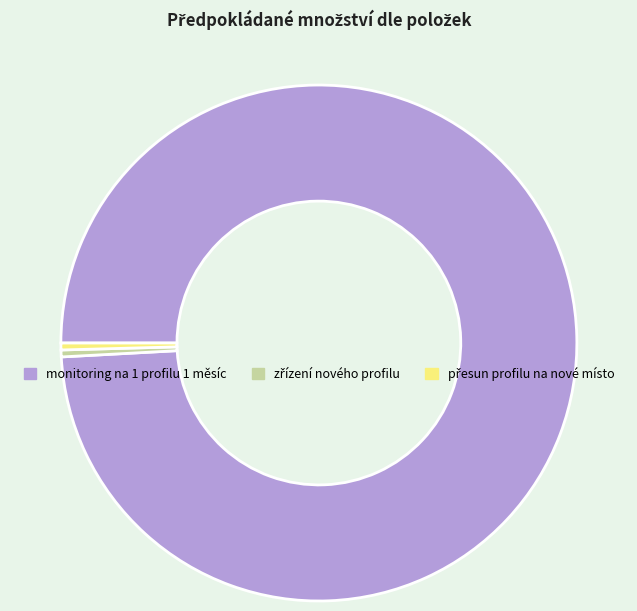

Which slice is the largest?

monitoring na 1 profilu 1 měsíc